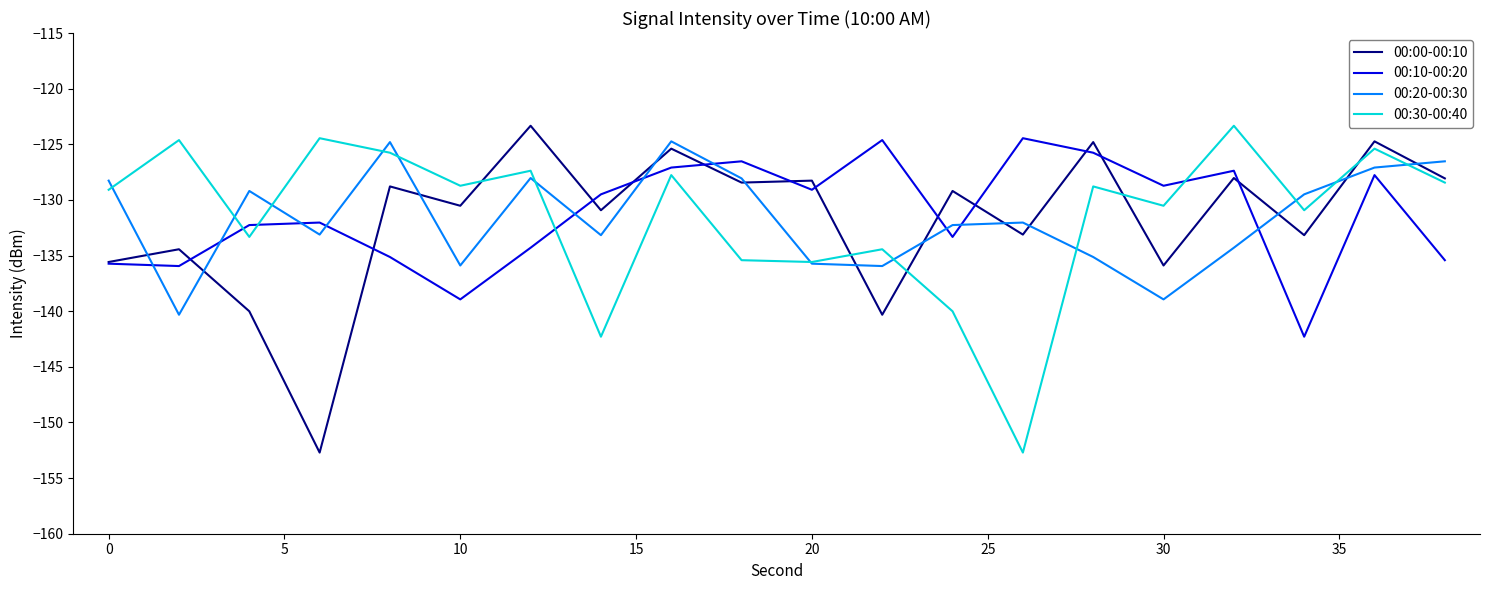

What is the minimum value shown in the chart?

-152.7